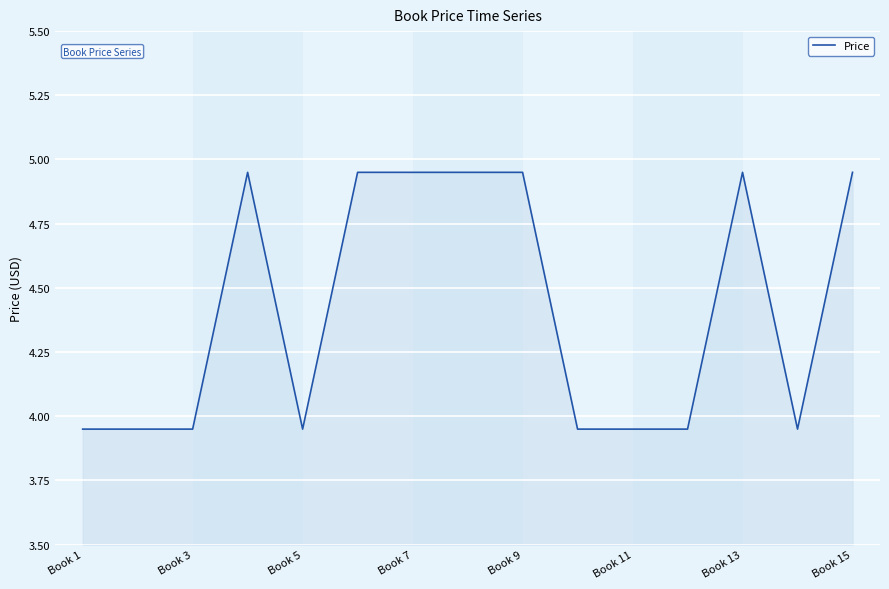

What is the difference between the maximum and minimum values?

1.0